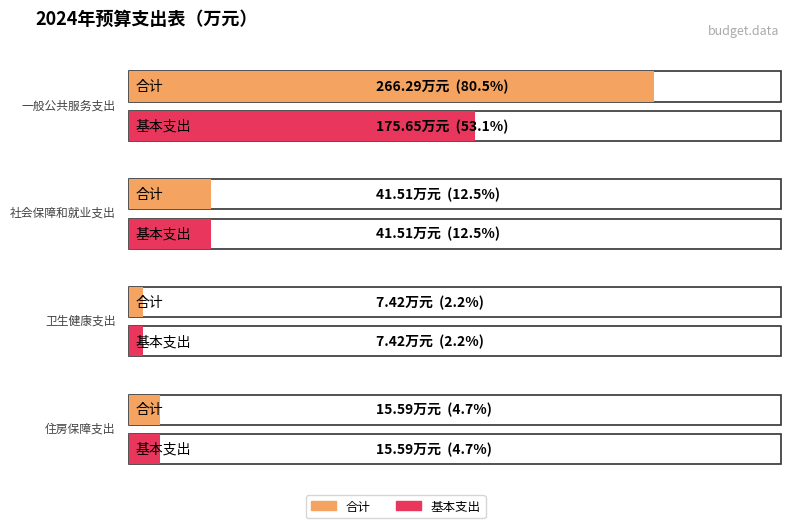

Is it true that 合计 equals 41.5 at 社会保障和就业支出?

True